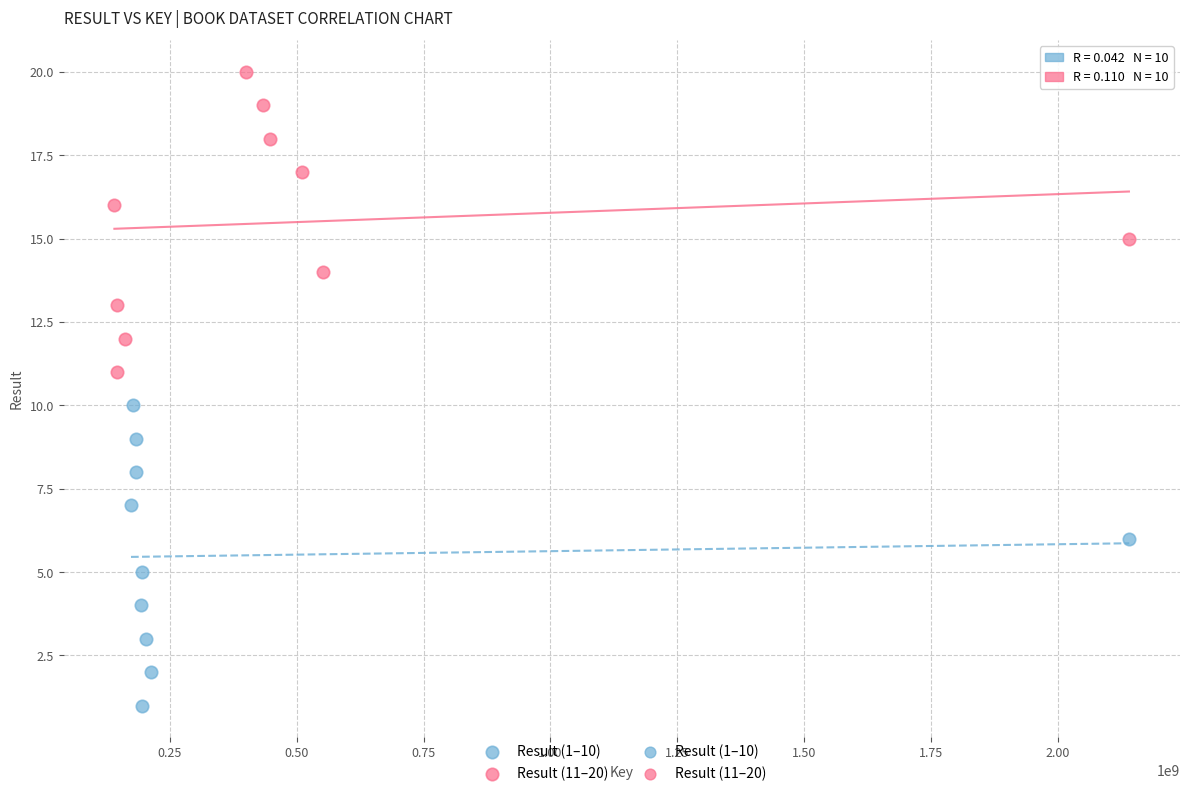

Which series reaches the maximum Y coordinate?

Result (11–20)